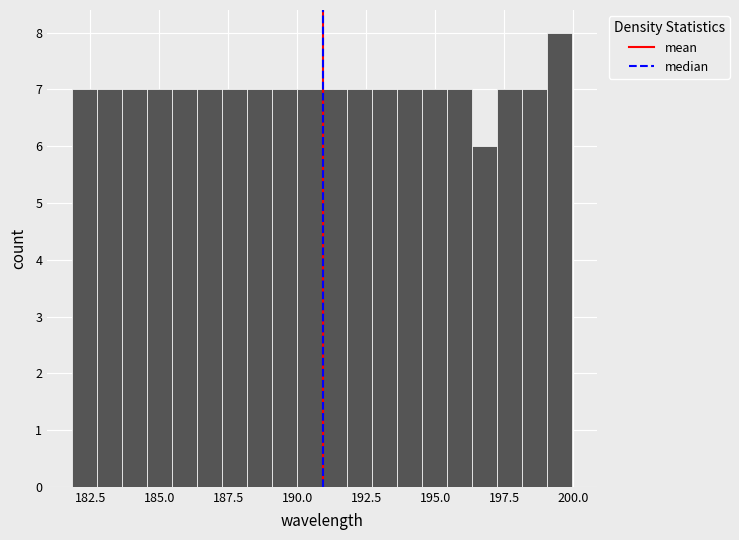

Read against the x-axis, roughly where is the centre of the tallest bar?

199.5